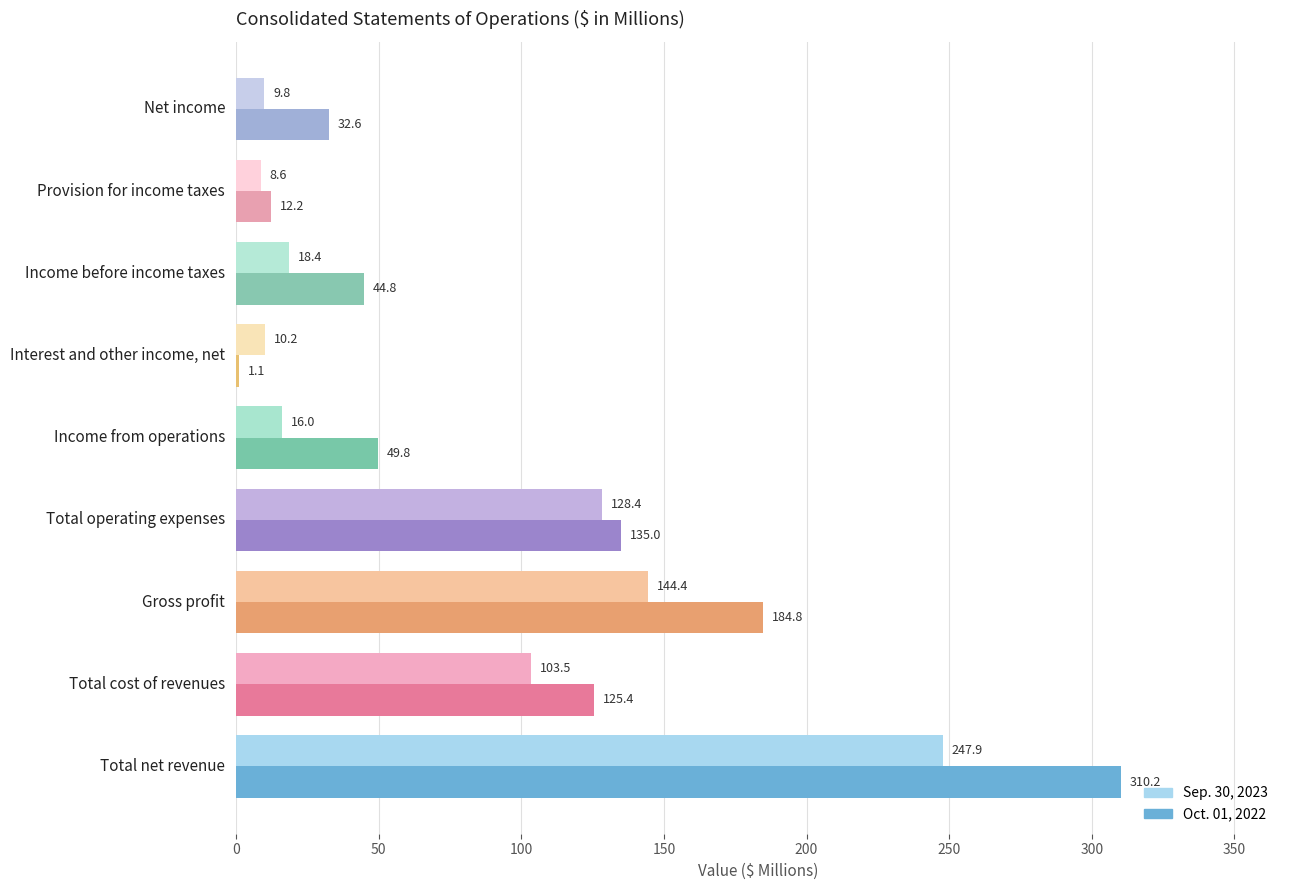

True or false: Sep. 30, 2023 has a value of 103.5 at Total cost of revenues.

True